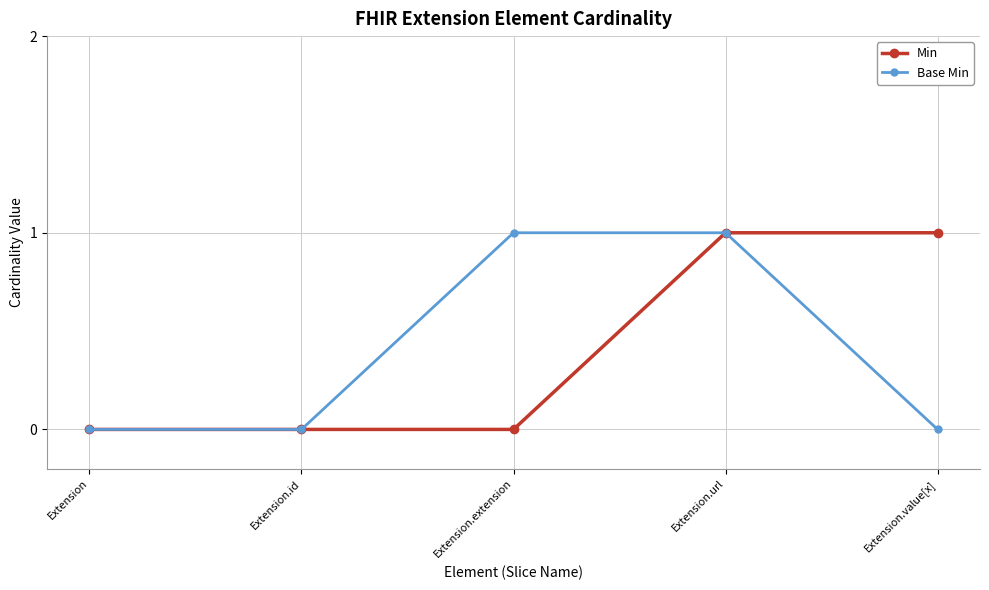

Which series changed the most between Extension.url and Extension.value[x]?

Base Min